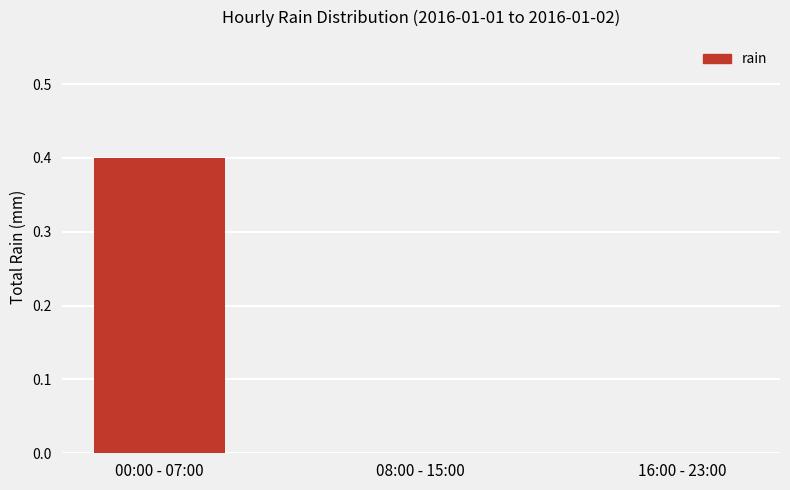

The value at 08:00 - 15:00 is 0.0. True or false?

True